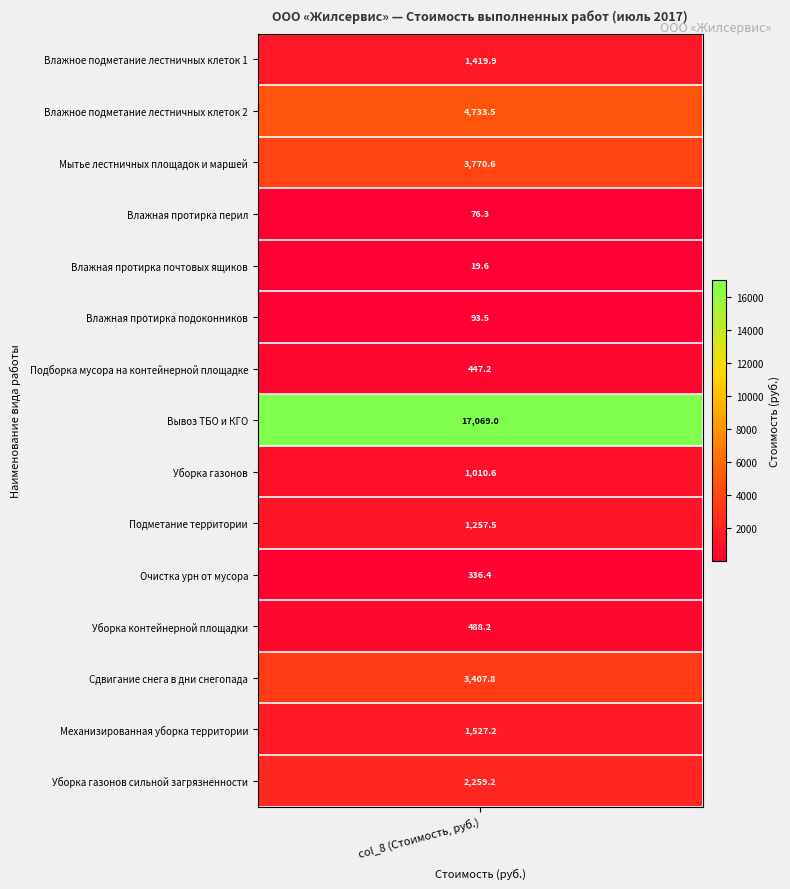

The value of Влажная протирка подоконников at 13 is 62.8. True or false?

False